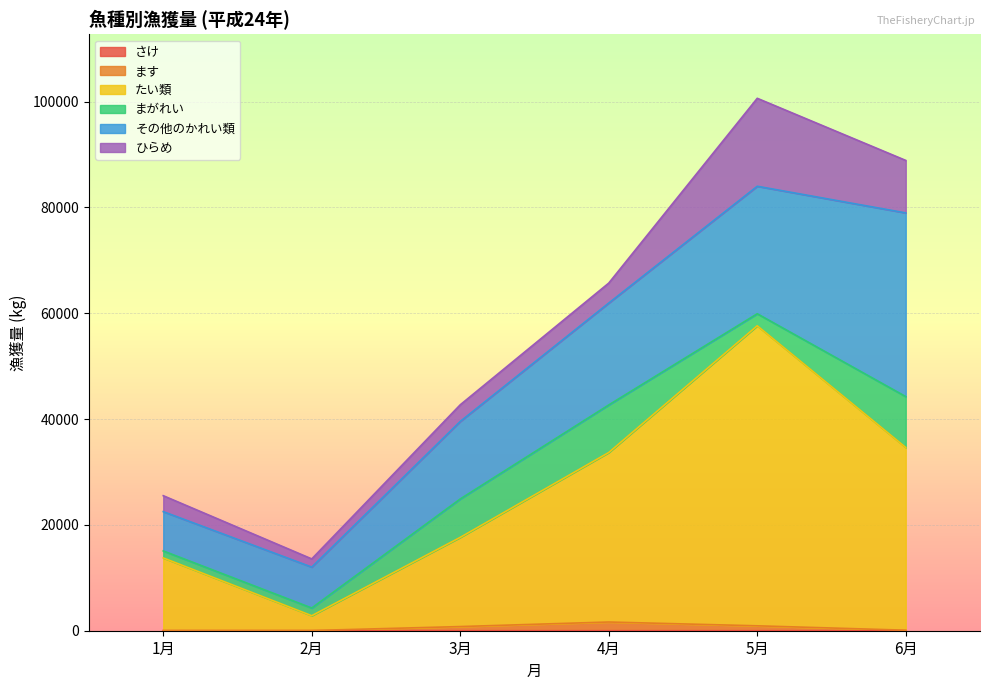

The Apr series shows 19299 at たい類. True or false?

False